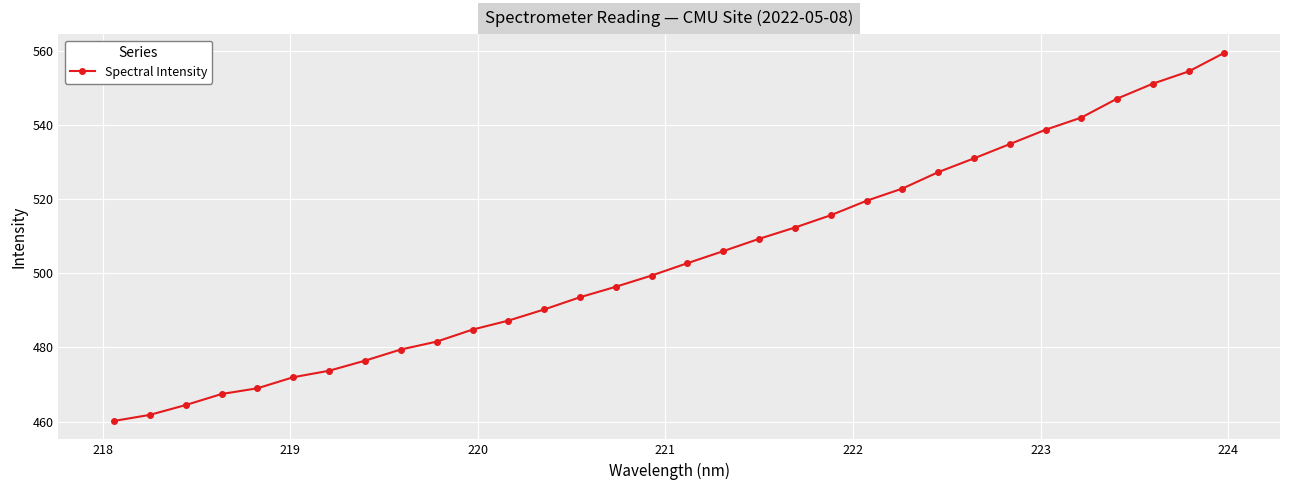

What is the sum of all values?

16131.1